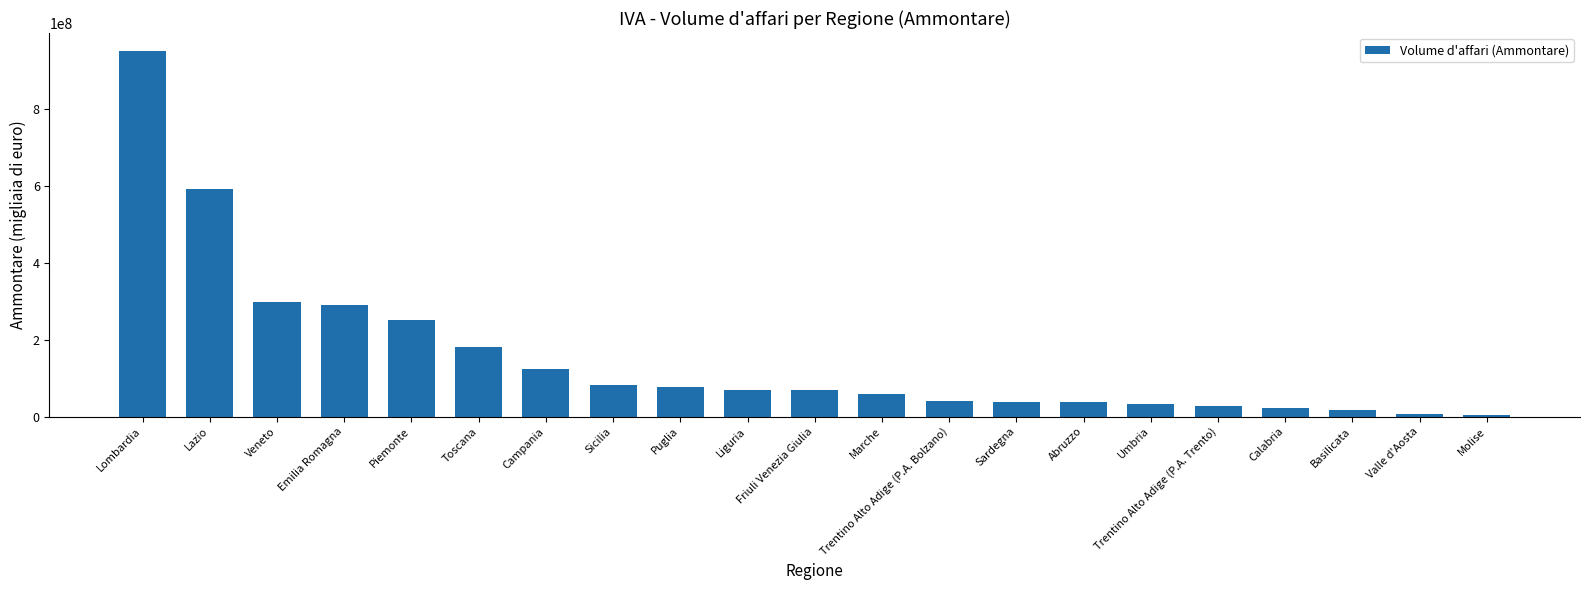

At which label does the data first exceed 67901592?

Lombardia